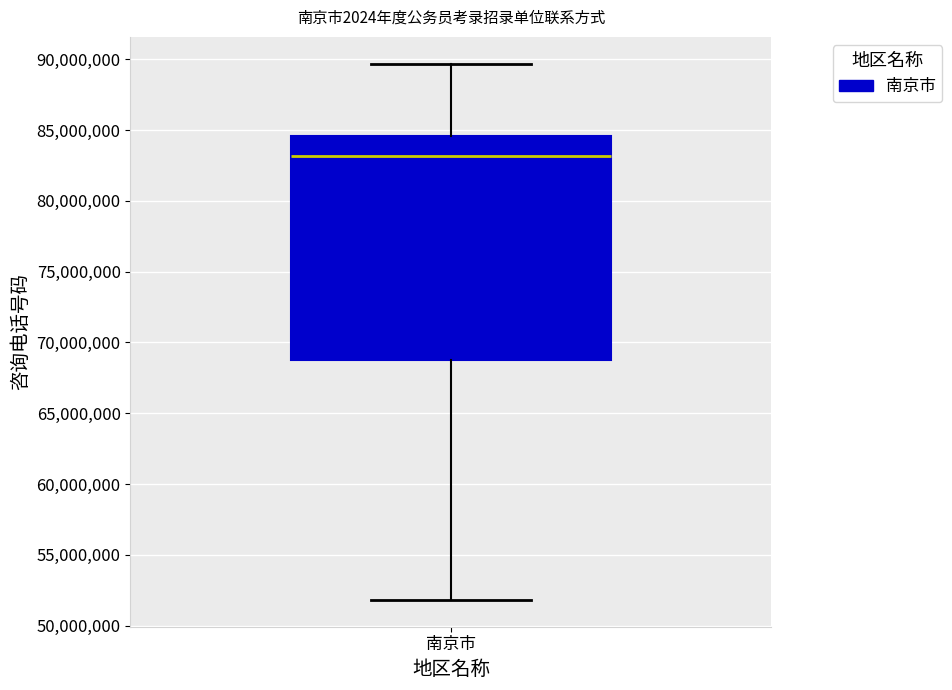

Read this box plot against the y-axis: the position of the median line, the range covered by the box, and the ends of both whiskers. The values are not printed on the chart, so give them approximately, as read against the axis.

median 83000000, box 69000000 to 84500000, whiskers 52000000 to 89500000